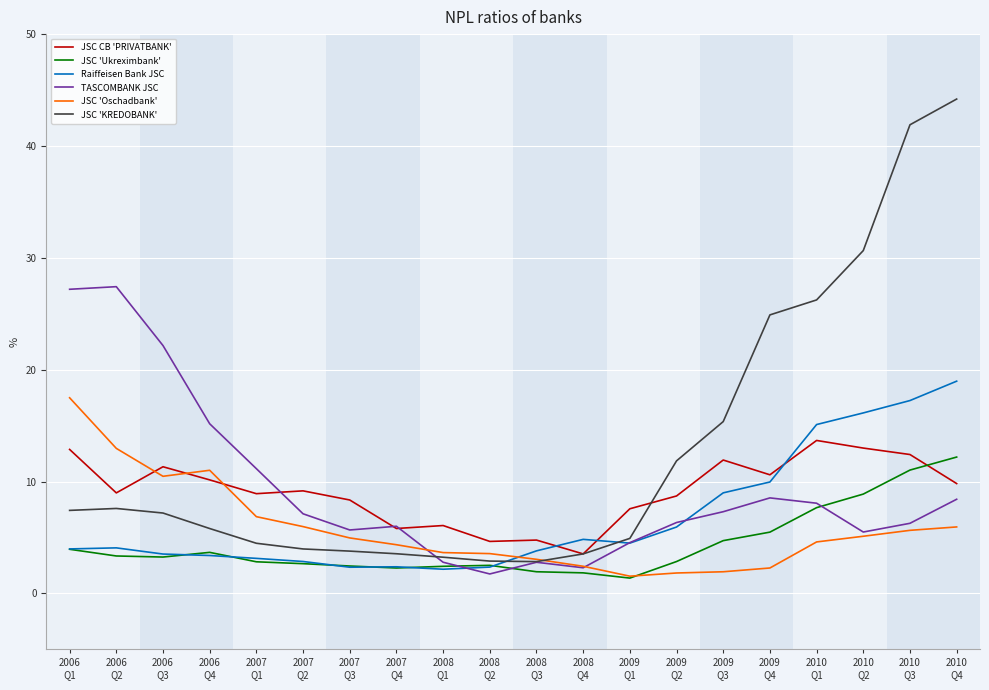

How many lines are shown in the chart?

6